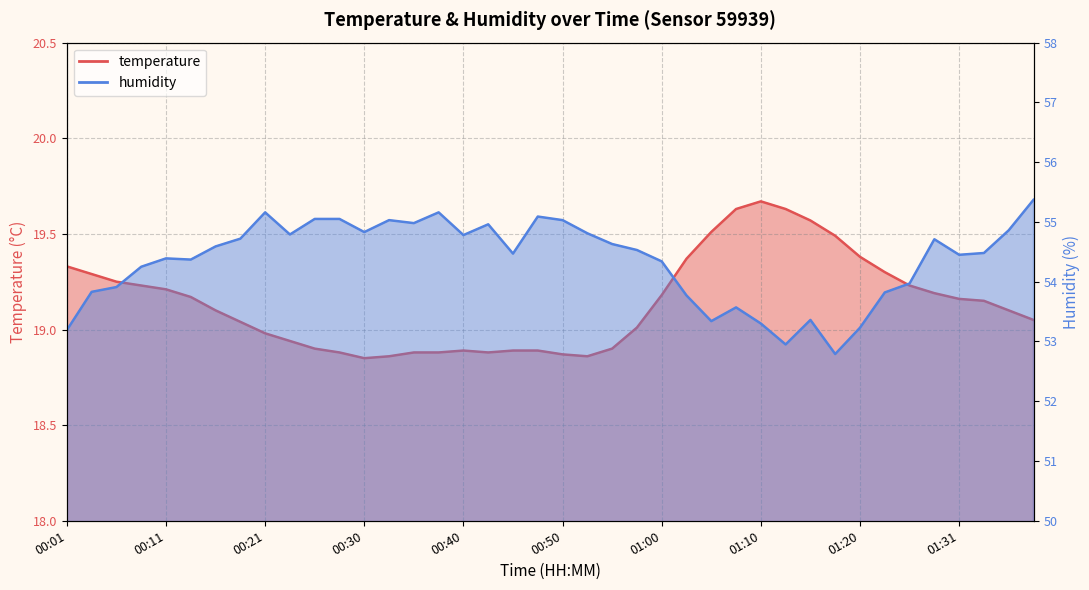

At 01:13, list the series in order from largest to smallest.

humidity, temperature